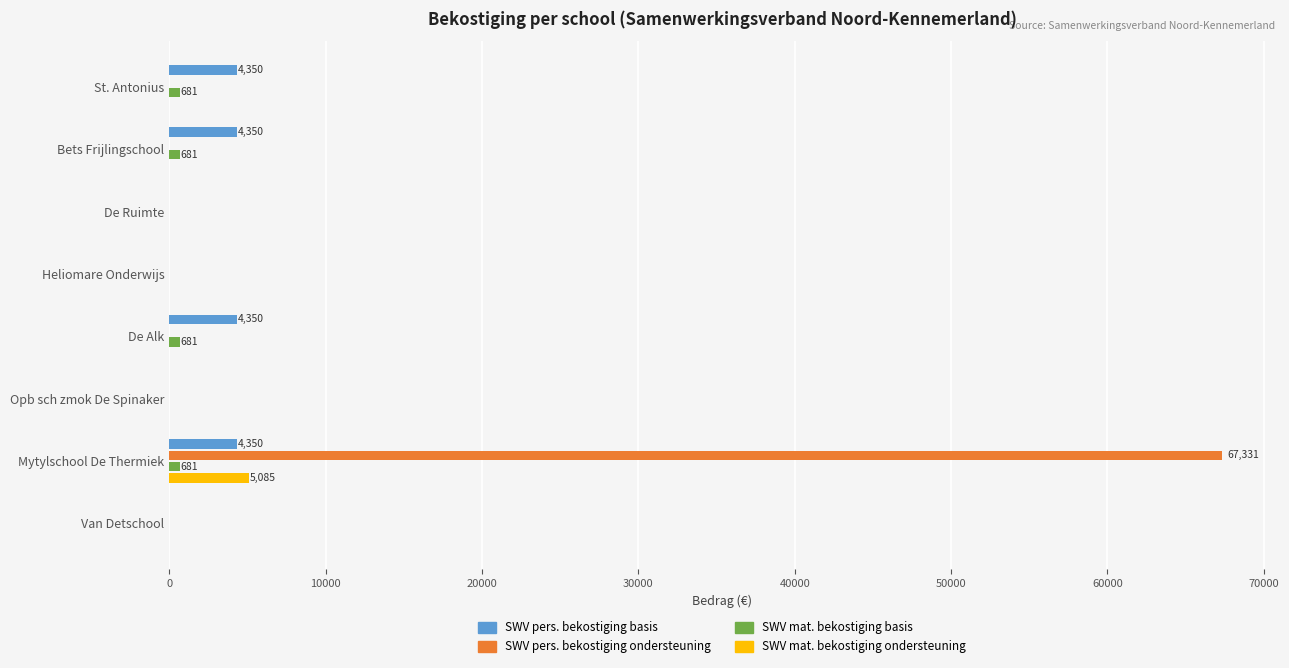

At which category is the sum across all series the highest?

Mytylschool De Thermiek